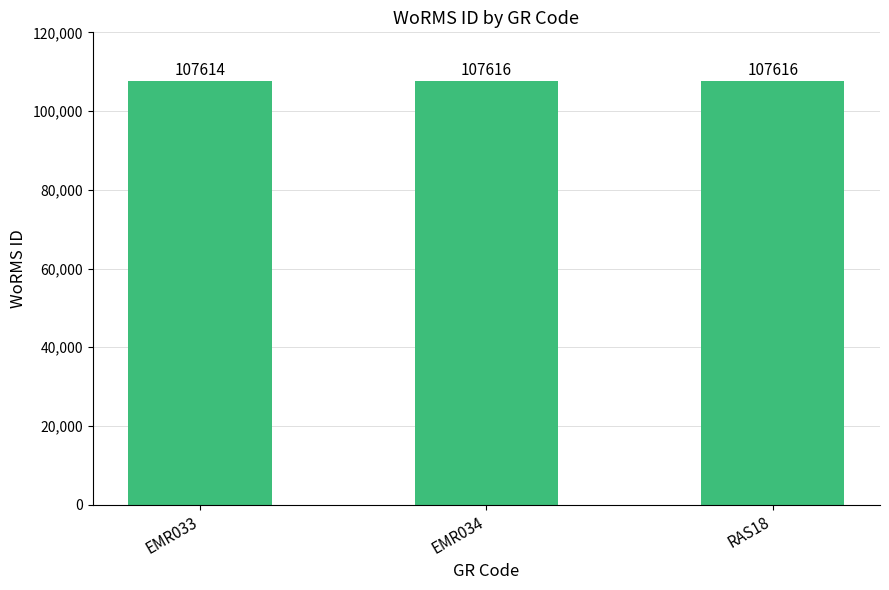

The value at EMR033 is 61479. True or false?

False